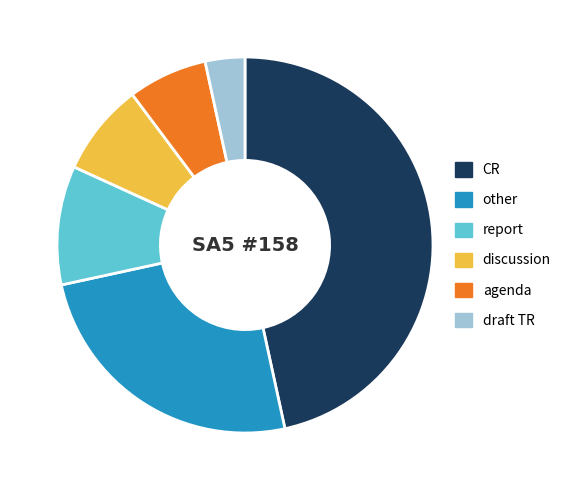

The other slice represents 33% of the pie. True or false?

False